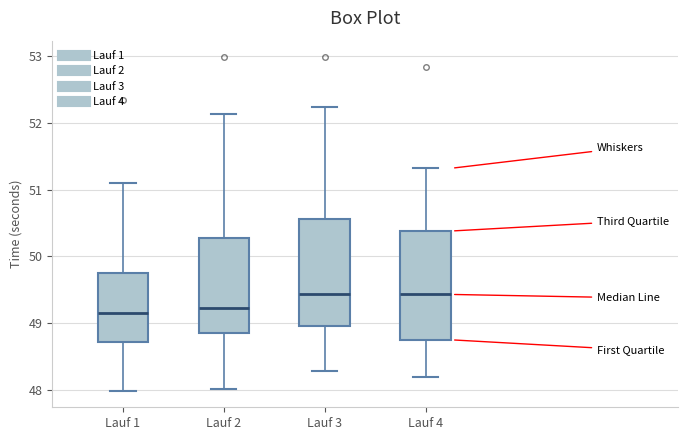

Reading left to right, read every box against the y-axis: the position of its median line, the range the box covers, and the ends of its whiskers. The values are not printed on the chart, so give them approximately, as read against the axis.

Lauf 1: median 49.2, box 48.7 to 49.8, whiskers 48.0 to 51.1
Lauf 2: median 49.2, box 48.9 to 50.3, whiskers 48.0 to 52.1
Lauf 3: median 49.4, box 49.0 to 50.6, whiskers 48.3 to 52.2
Lauf 4: median 49.4, box 48.8 to 50.4, whiskers 48.2 to 51.3